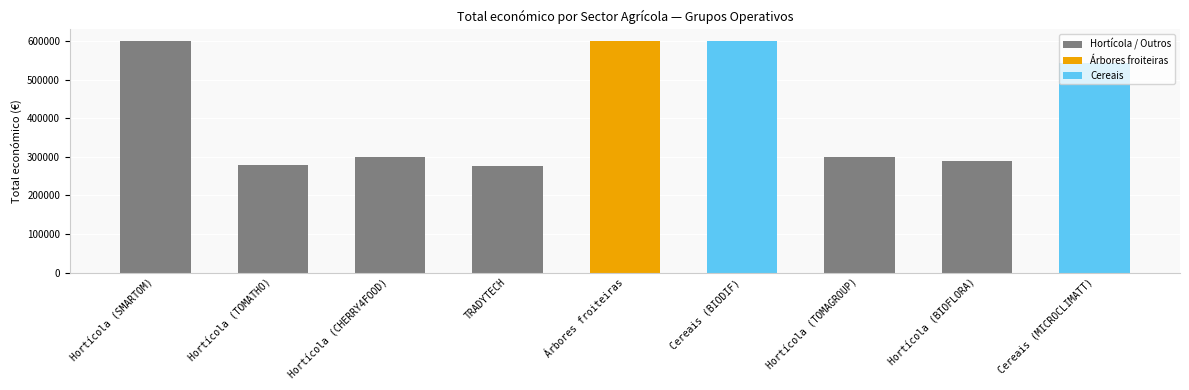

True or false: the data shows 171135 at Hortícola (TOMAGROUP).

False